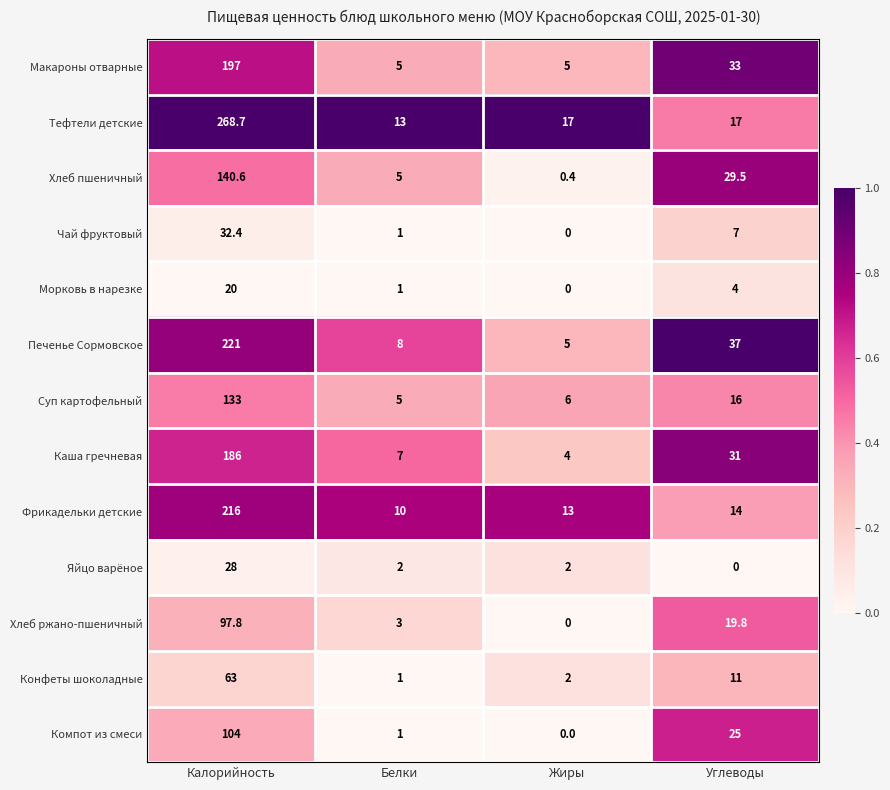

Is it true that Каша гречневая equals 9.2 at Белки?

False